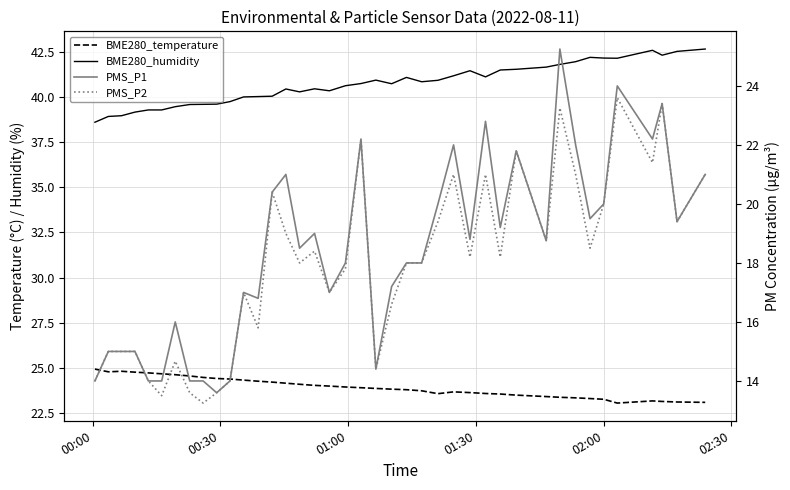

How many values in the PMS_P2 series exceed 18?

20